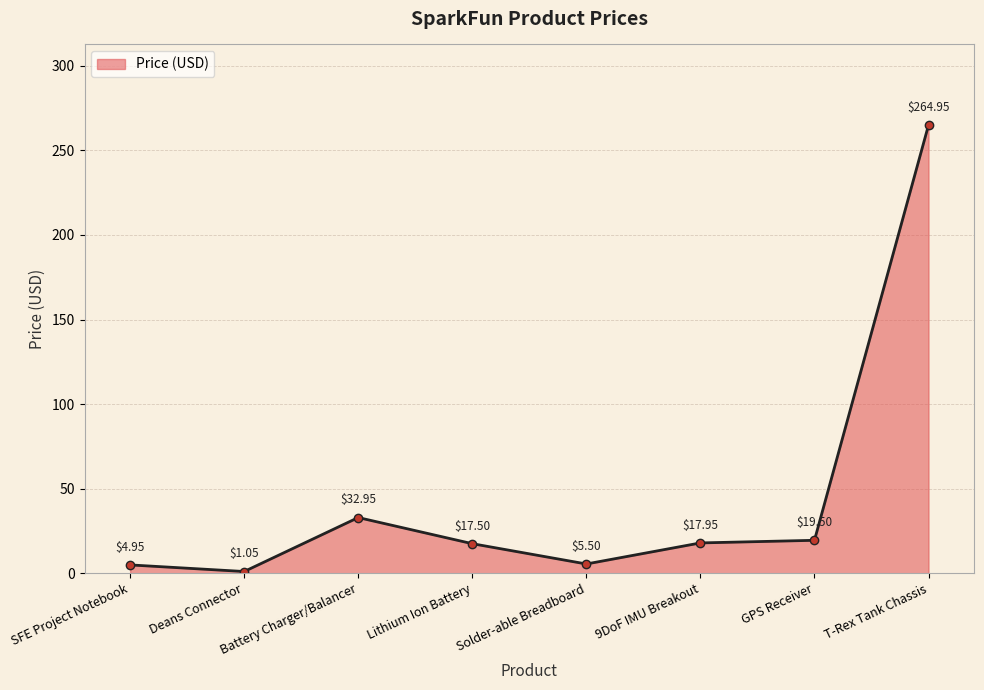

True or false: the data shows 381.9 at T-Rex Tank Chassis.

False